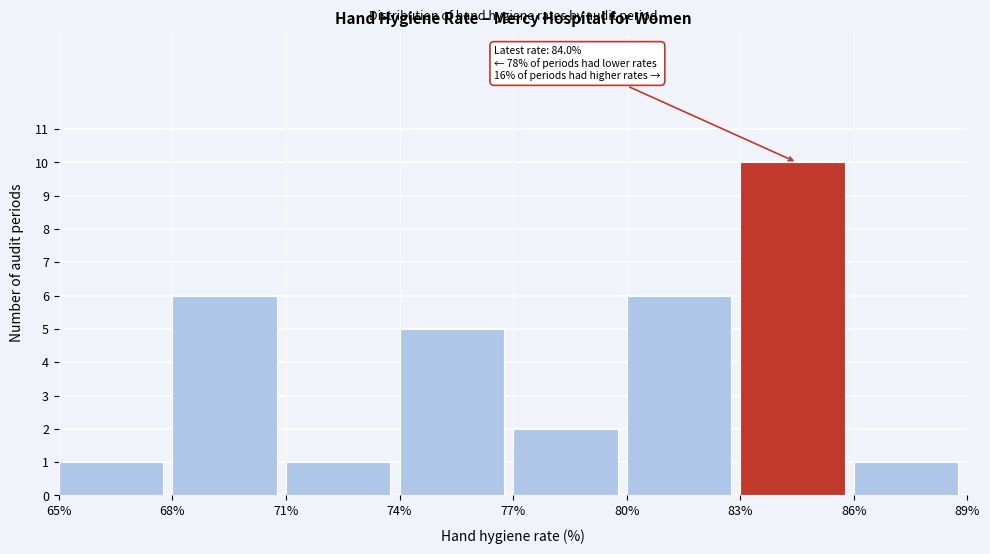

Over which range of the x-axis is the bar tallest?

83% to 86%